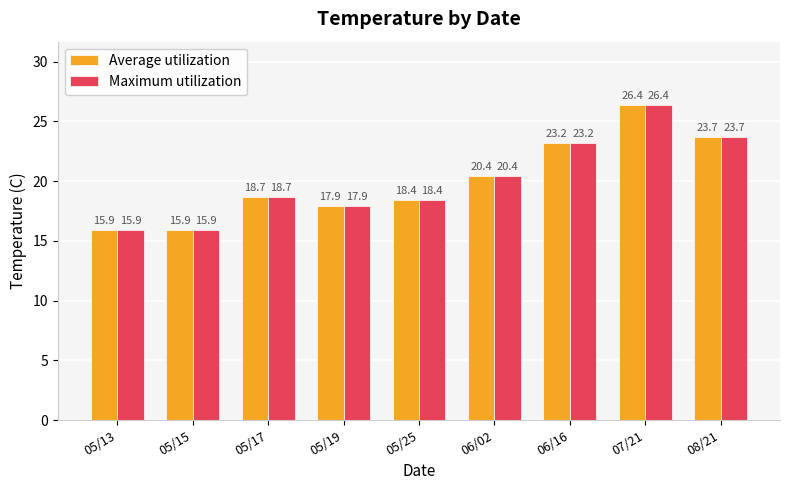

What is the difference between the Average utilization values at 05/25 and 05/17?

0.3